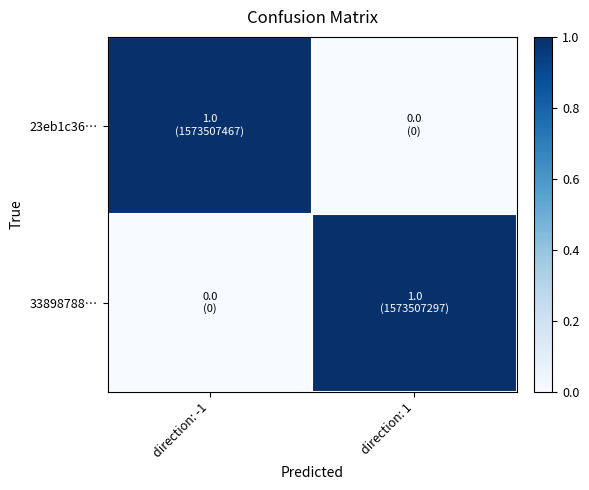

Reading left to right, transcribe all the data shown in this chart.

23eb1c36…: direction: -1=1.0	direction: 1=0.0
33898788…: direction: -1=0.0	direction: 1=1.0